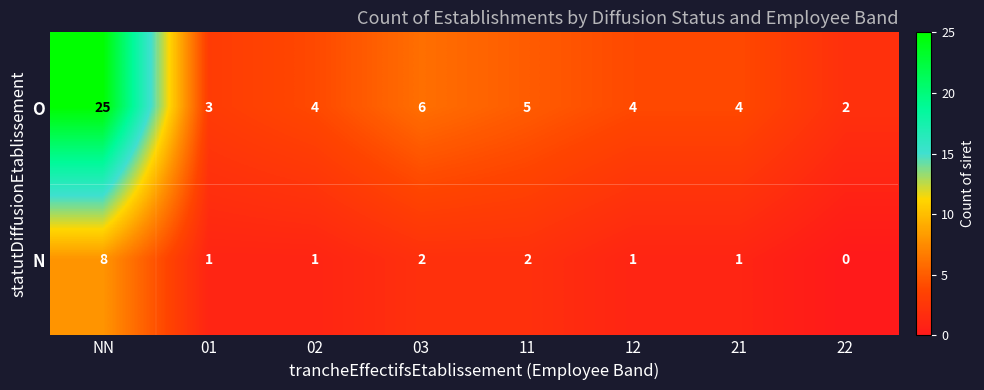

Where does the N series first go above 1?

NN